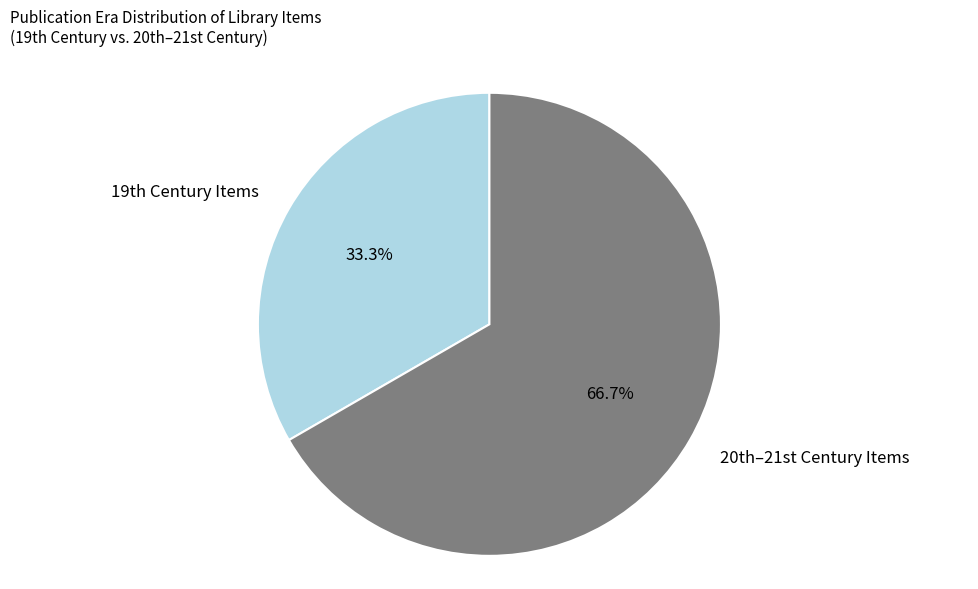

Does any single category account for the majority?

Yes